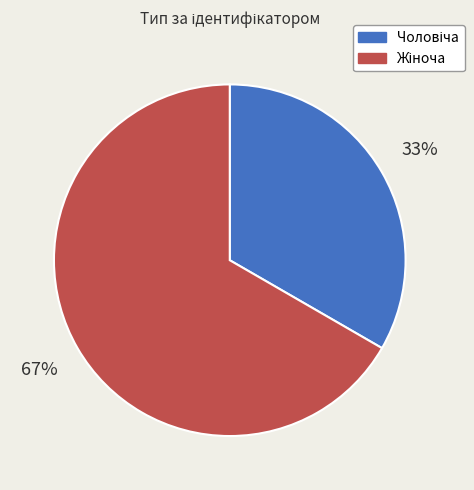

Is there any slice that represents more than half of the pie?

Yes